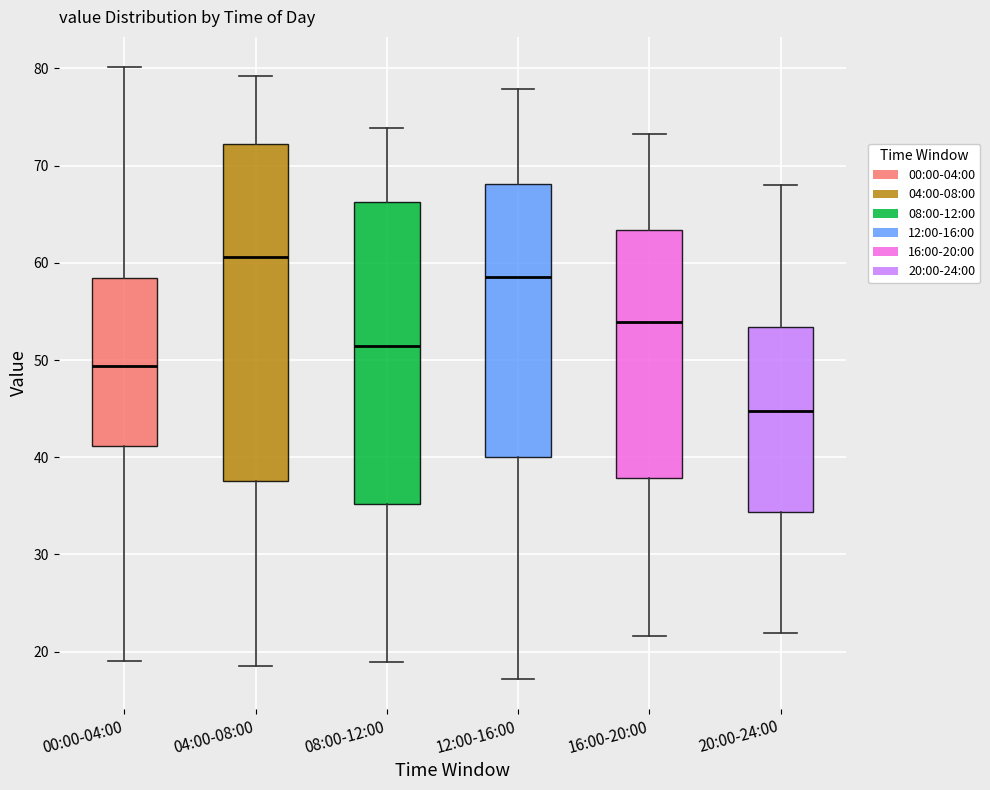

Reading left to right, transcribe this box plot: for each box, give where its median line is, the range the box spans, and where its two whiskers end, as read against the y-axis. The values are not printed on the chart, so give them approximately, as read against the axis.

00:00-04:00: median 49, box 41 to 58, whiskers 19 to 80
04:00-08:00: median 61, box 38 to 72, whiskers 19 to 79
08:00-12:00: median 51, box 35 to 66, whiskers 19 to 74
12:00-16:00: median 59, box 40 to 68, whiskers 17 to 78
16:00-20:00: median 54, box 38 to 63, whiskers 22 to 73
20:00-24:00: median 45, box 34 to 53, whiskers 22 to 68